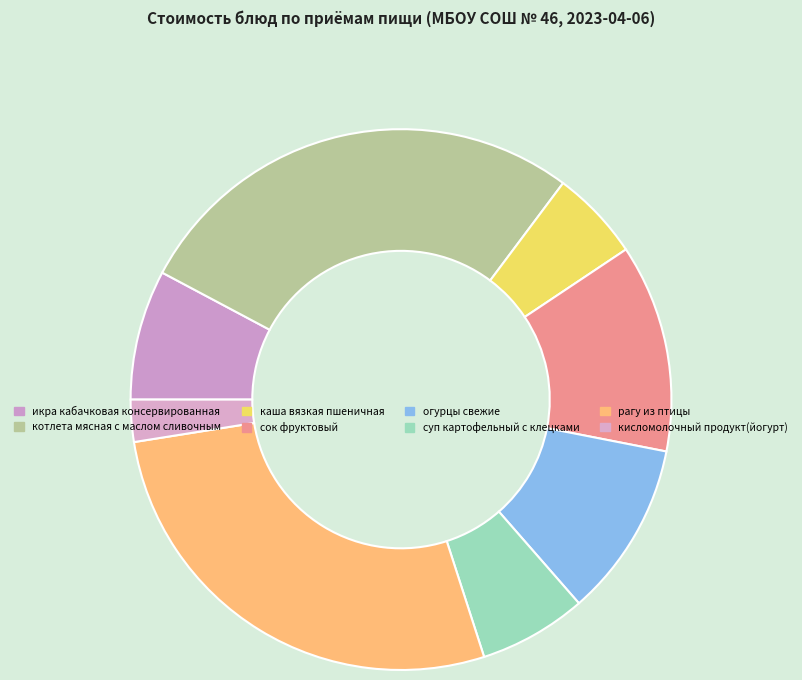

How many segments does this pie chart have?

8